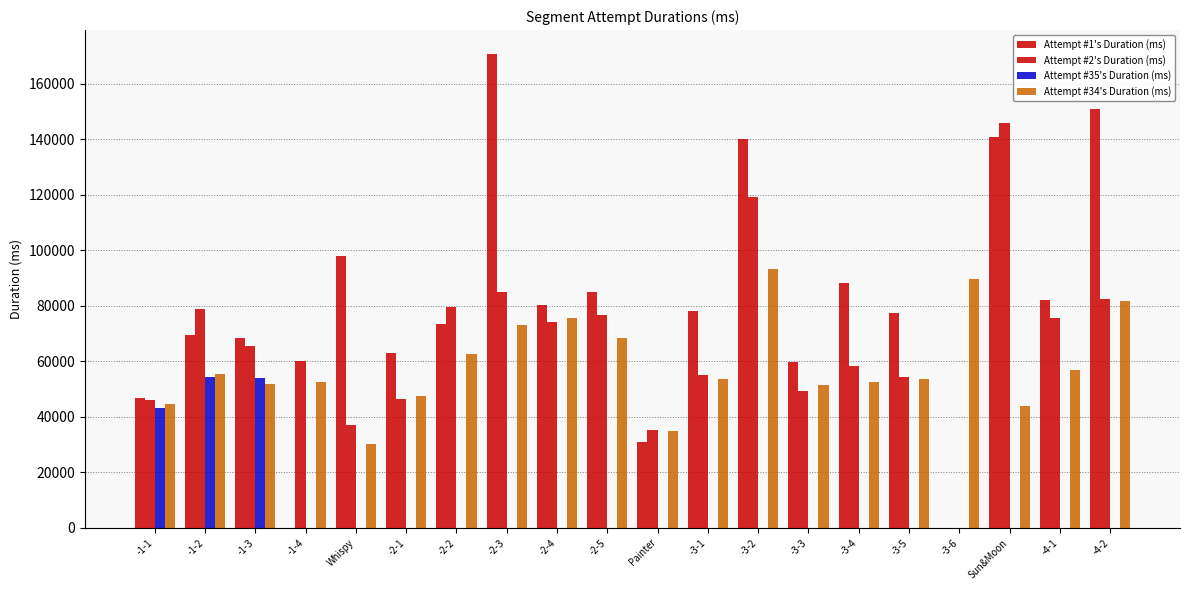

Between -1-4 and -3-6, which series saw the biggest shift?

Attempt #34's Duration (ms)